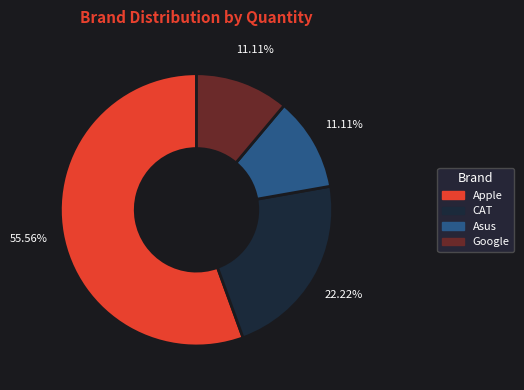

Which slice is the largest?

Apple